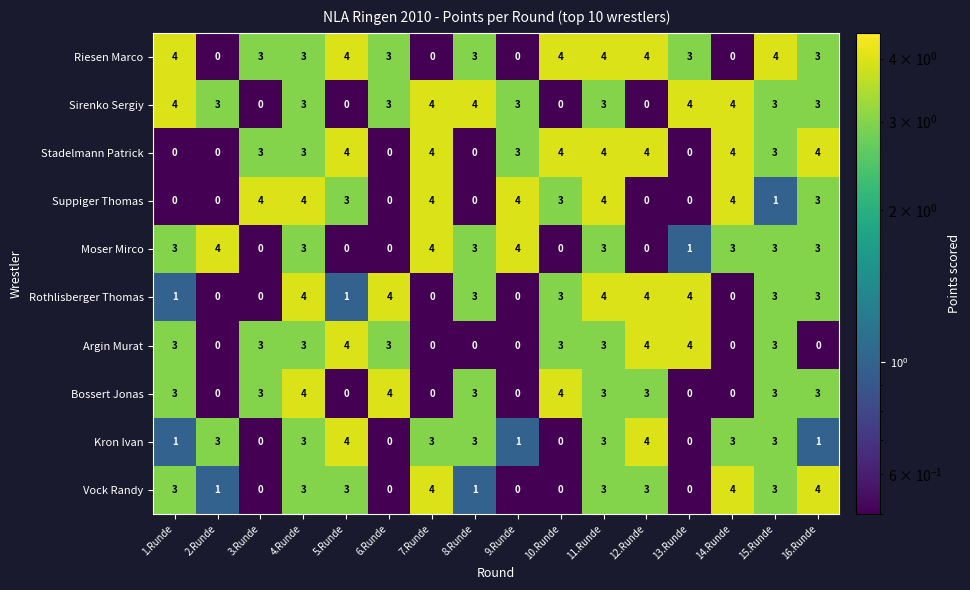

What is the maximum value for Bossert Jonas?

4